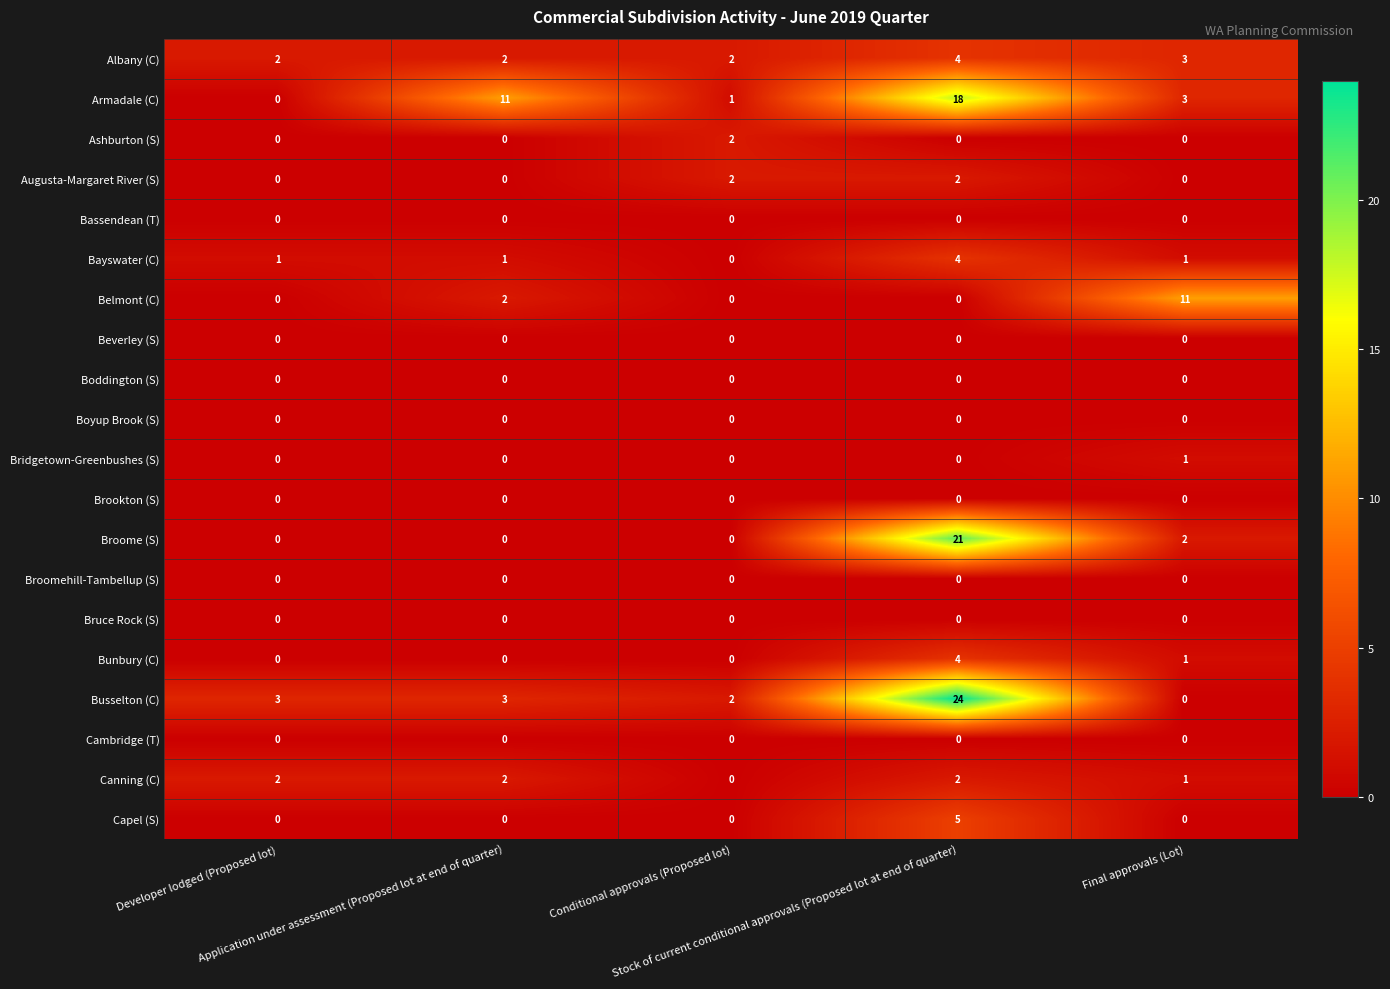

At which category is the sum across all series the highest?

Stock of current conditional approvals (Proposed lot at end of quarter)